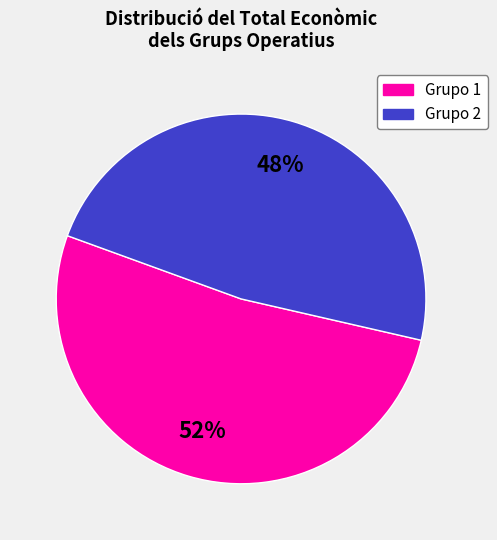

Is there any slice that represents more than half of the pie?

Yes